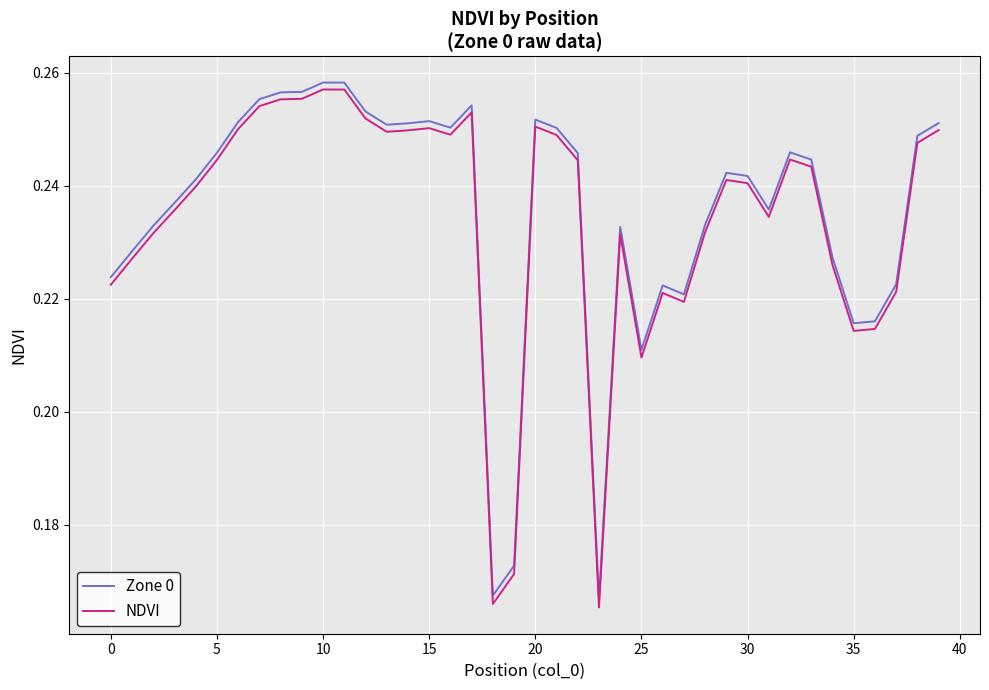

True or false: NDVI and Zone 0 intersect in this chart.

False